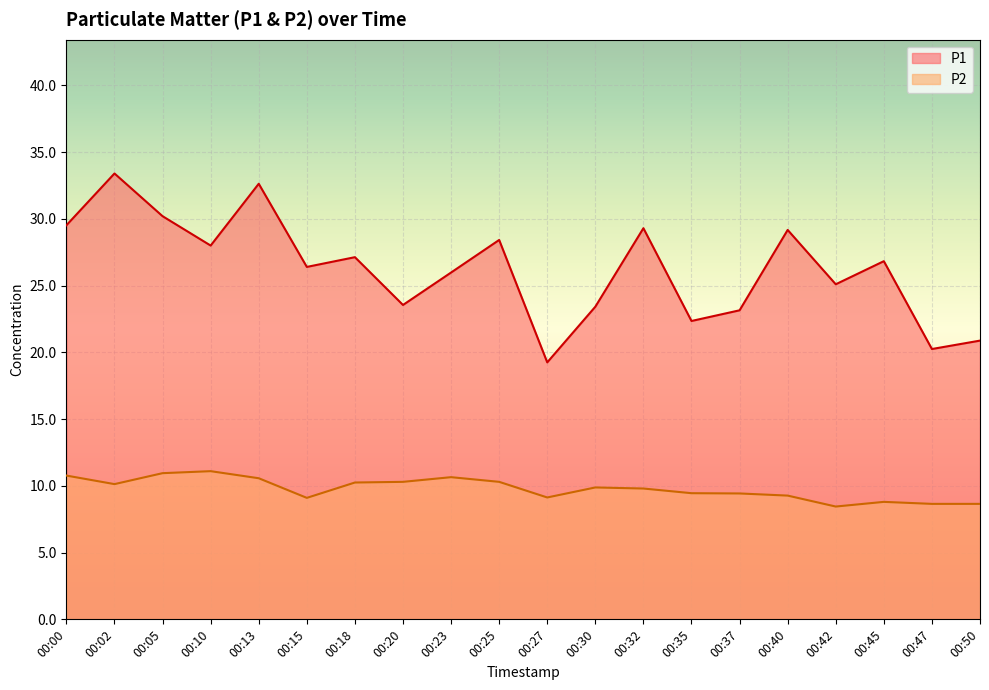

Is it true that P1 equals 22.4 at 00:35?

True